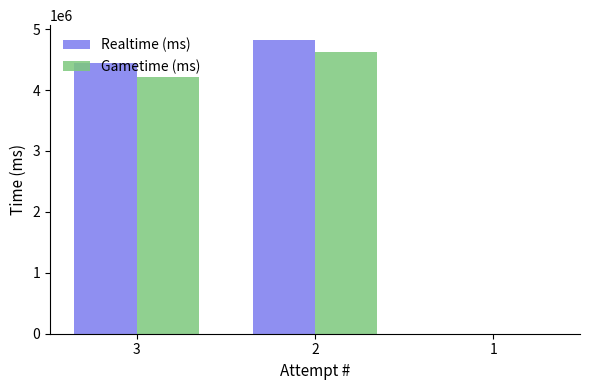

What is the sum of the Realtime (ms) values at 1 and 3?

4435826